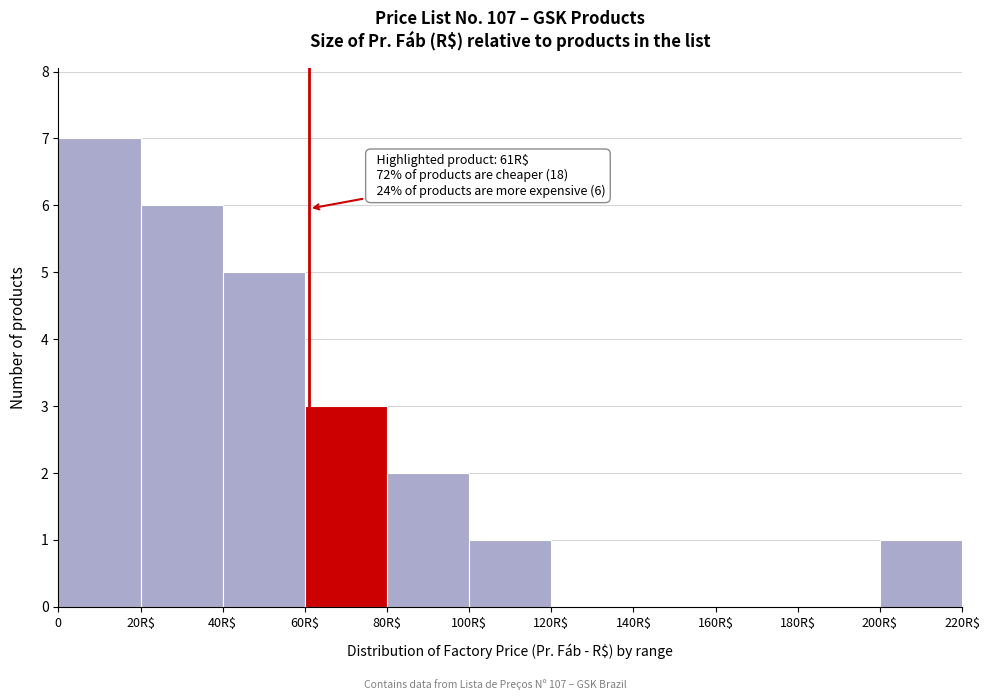

True or false: the data shows 0 at 120R$.

True